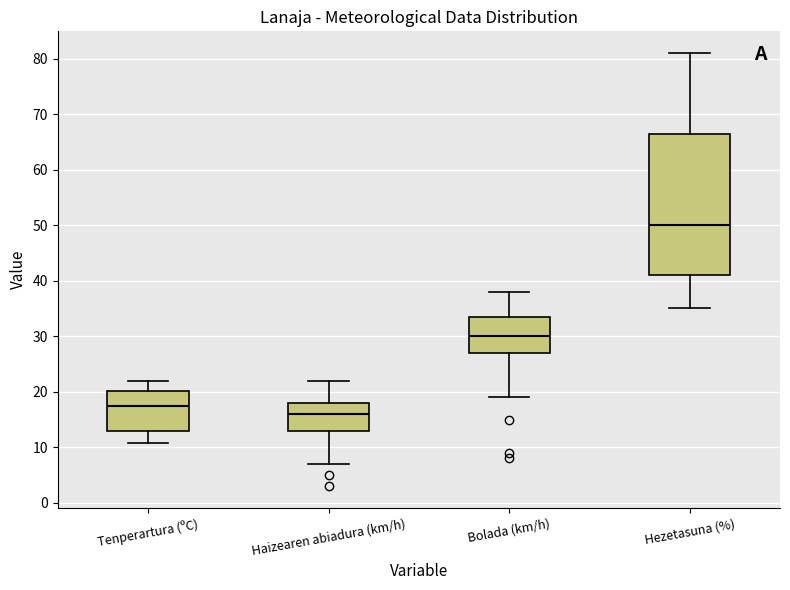

Which box has the lowest median line?

Haizearen abiadura (km/h)